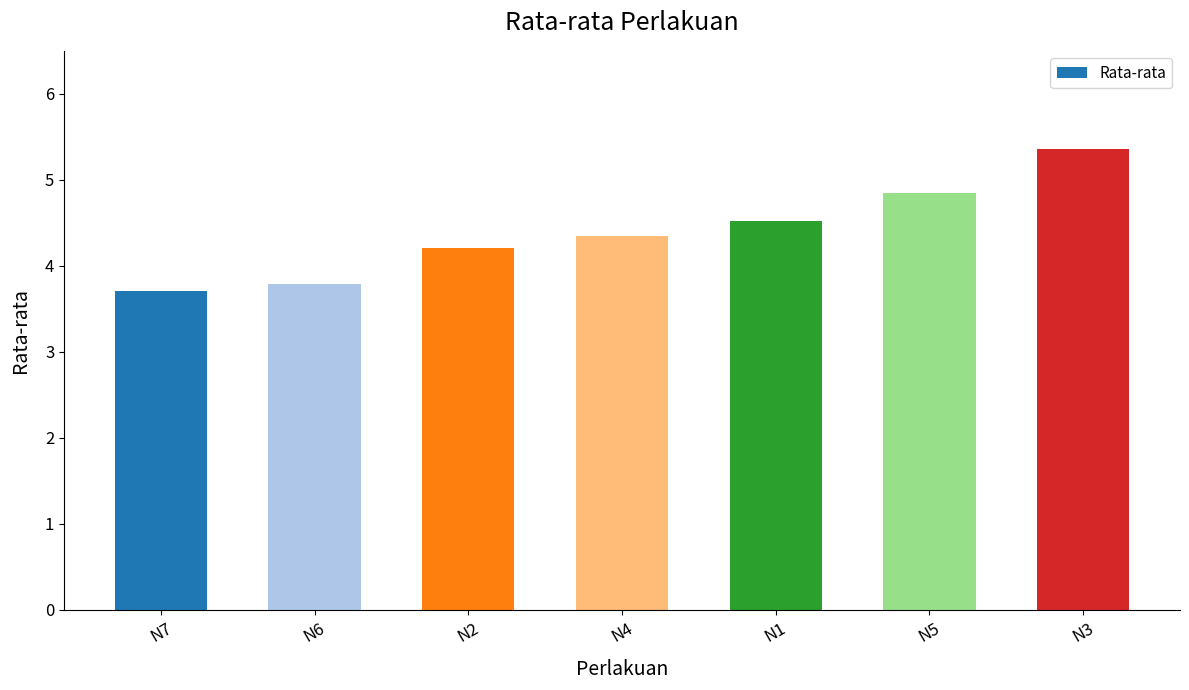

What is the label of the 7th bar from the left?

N3